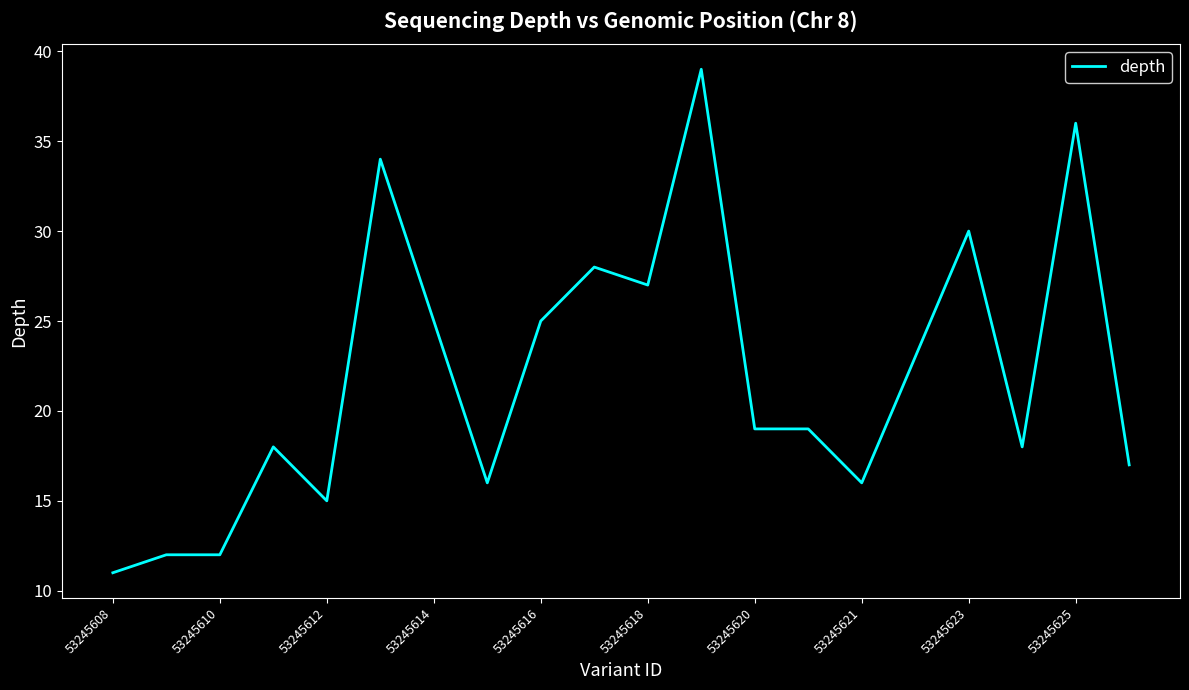

What is the greatest value displayed?

39